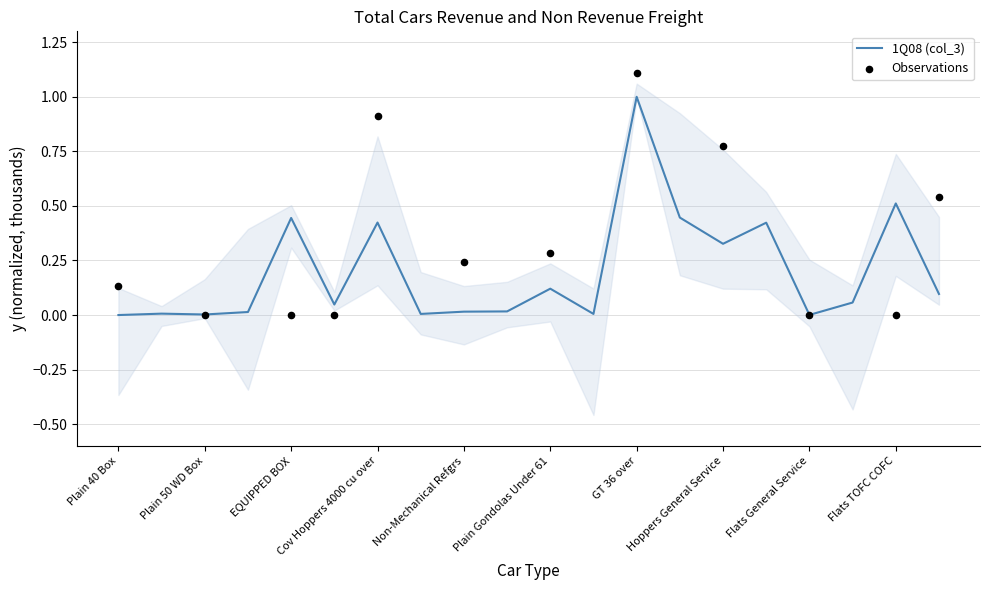

What is the change in value from Insulated Equipped Box to Flats TOFC COFC?

+0.5